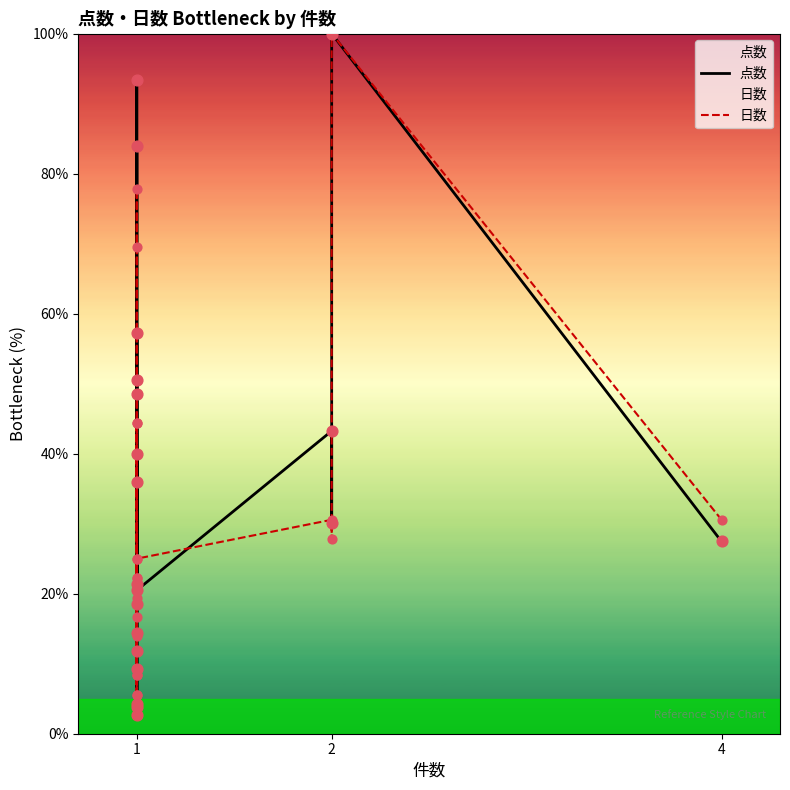

Which series contains the lowest Y value?

点数